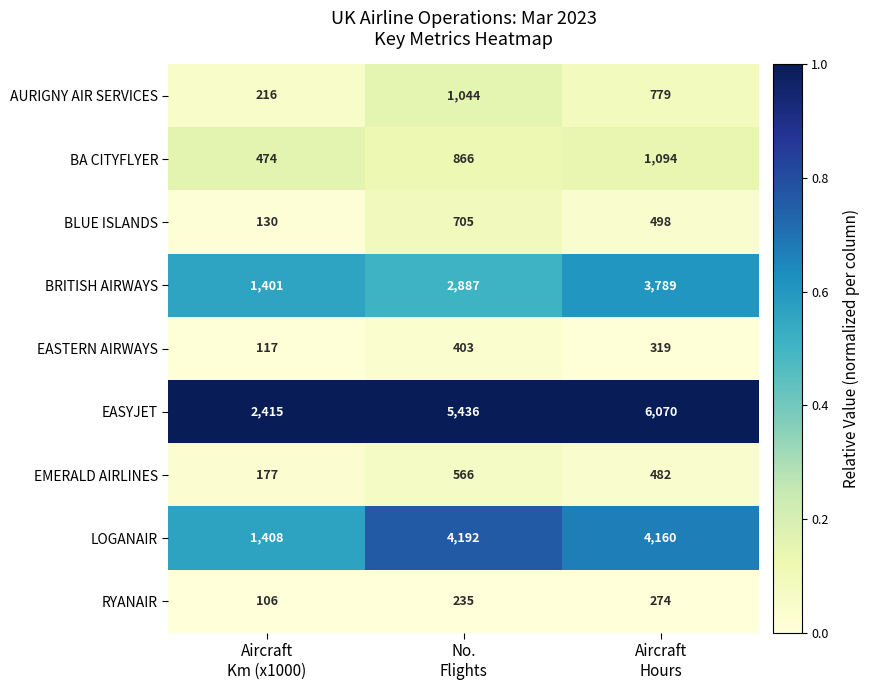

Which label corresponds to the largest value in the chart?

Aircraft
Hours